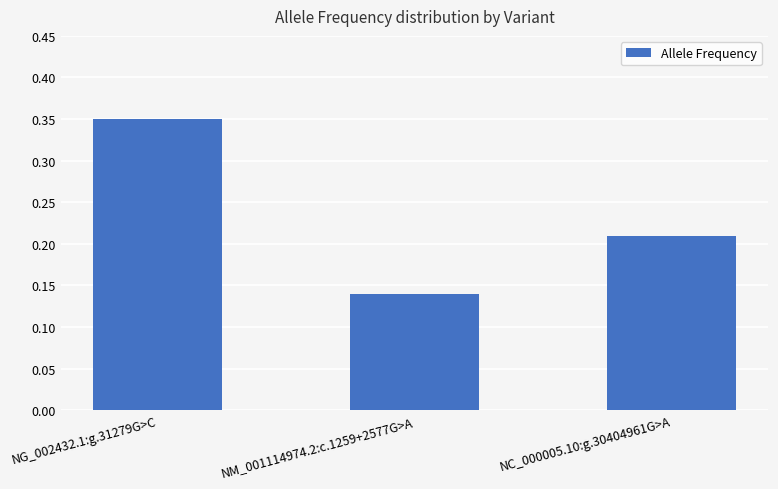

Count the values in the range 0 to 1.

3